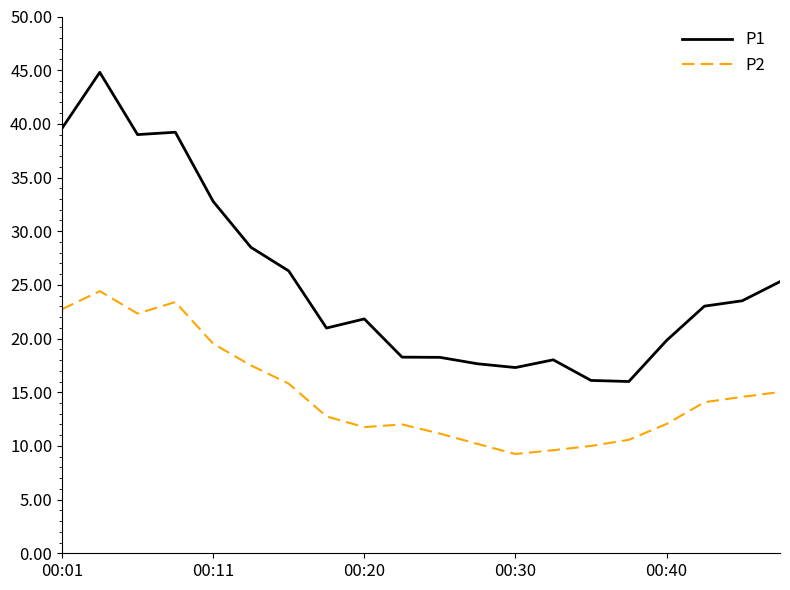

What is the difference between the maximum and minimum values in the P2 series?

15.2